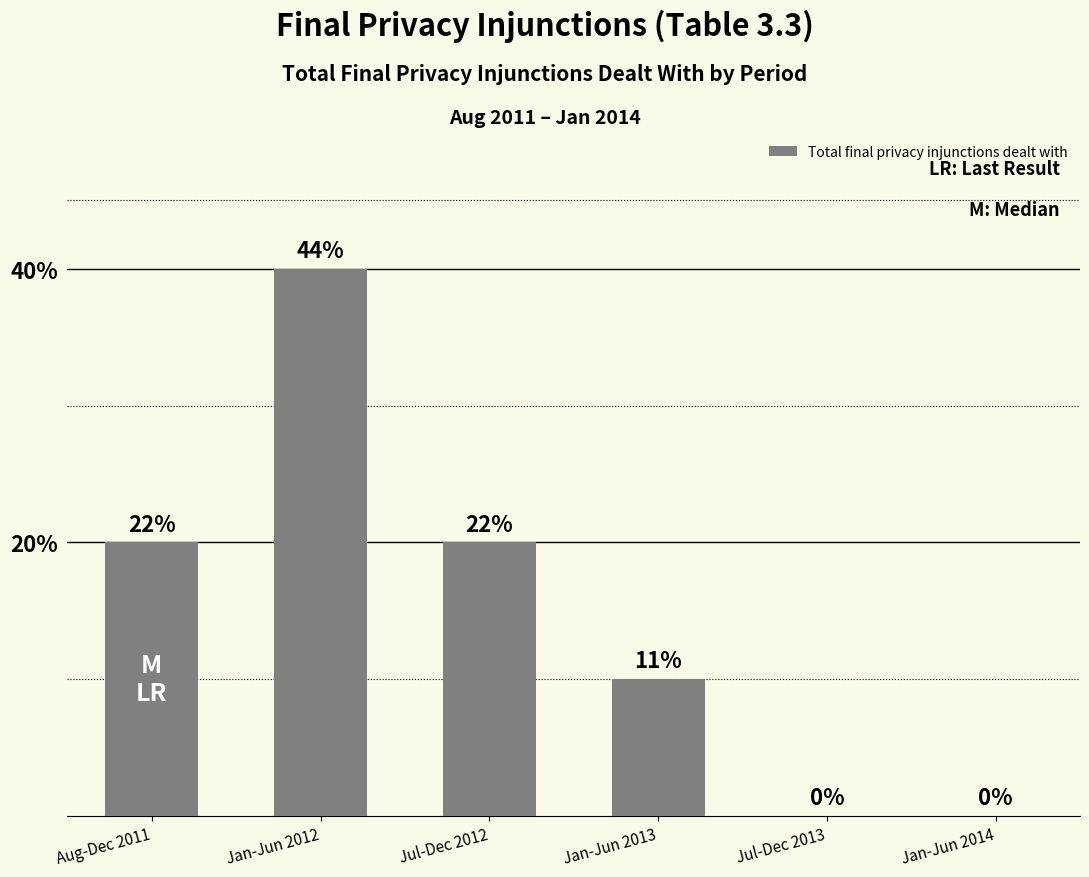

How many positive values are there?

4